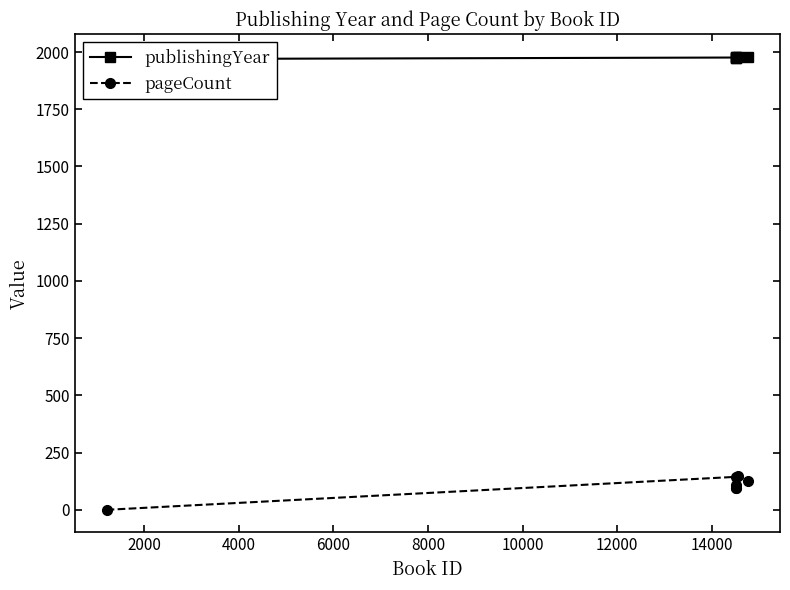

Rank the series by their average value, from highest to lowest.

publishingYear, pageCount